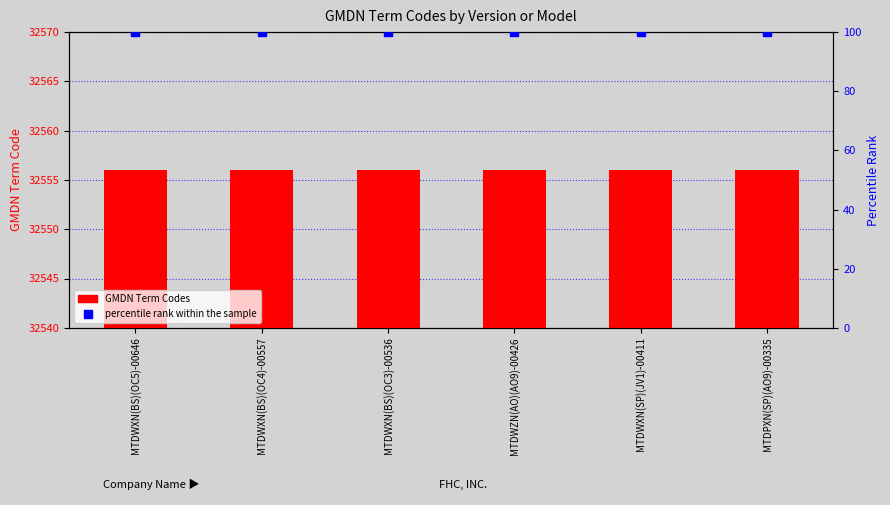

At which category is the sum across all series the highest?

MTDWXN(BS)(OC5)-00646